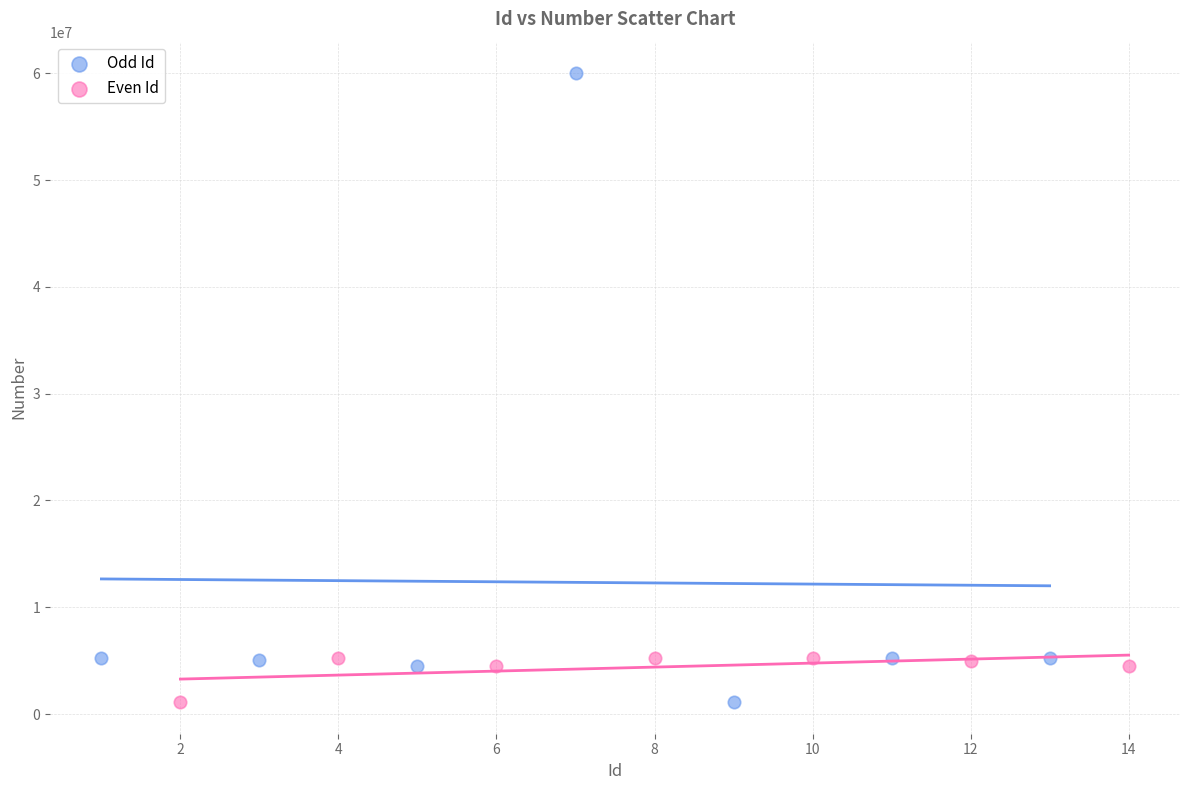

Which series has the largest Y range (max minus min)?

Odd Id